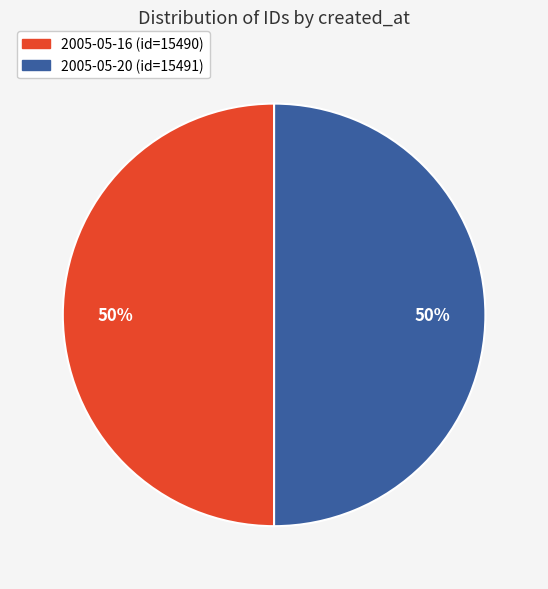

What percentage is the 2005-05-20 slice, to the nearest percent?

50%